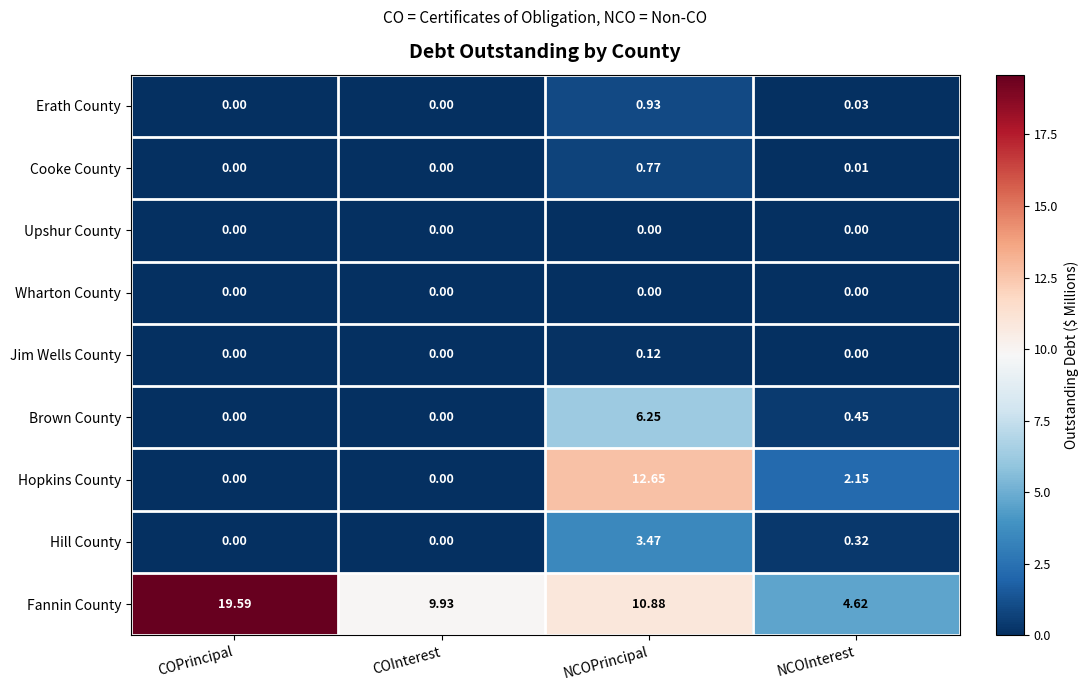

Count the number of data series in this chart.

9